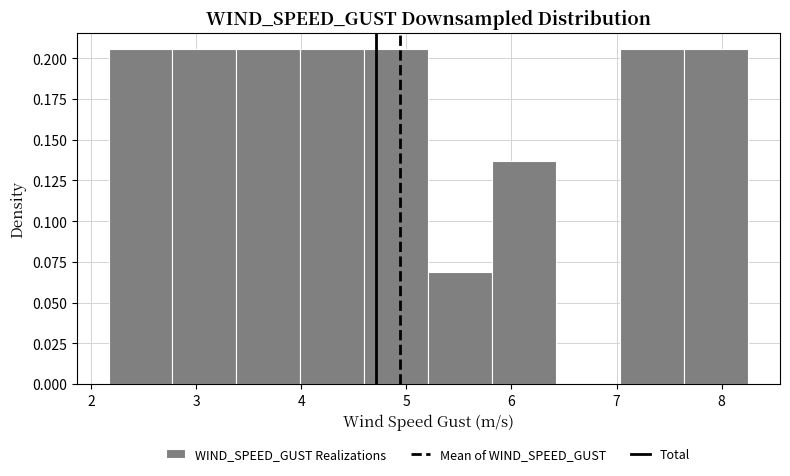

What is the height of the bar covering 7.6 to 8.3 on the x-axis? Neither the bar edges nor the heights are printed on the chart, so give them approximately, as read against the axes.

0.205